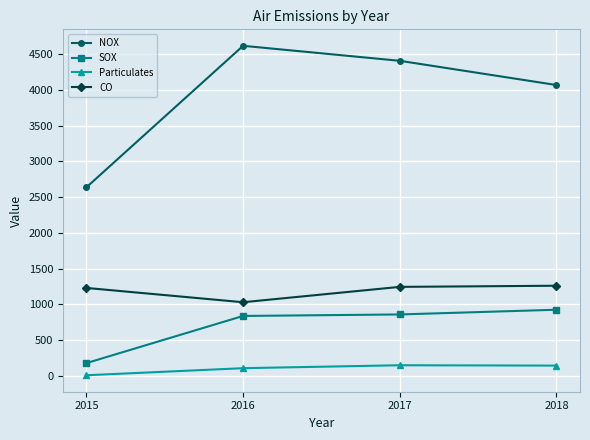

True or false: SOX and CO cross at least once.

False